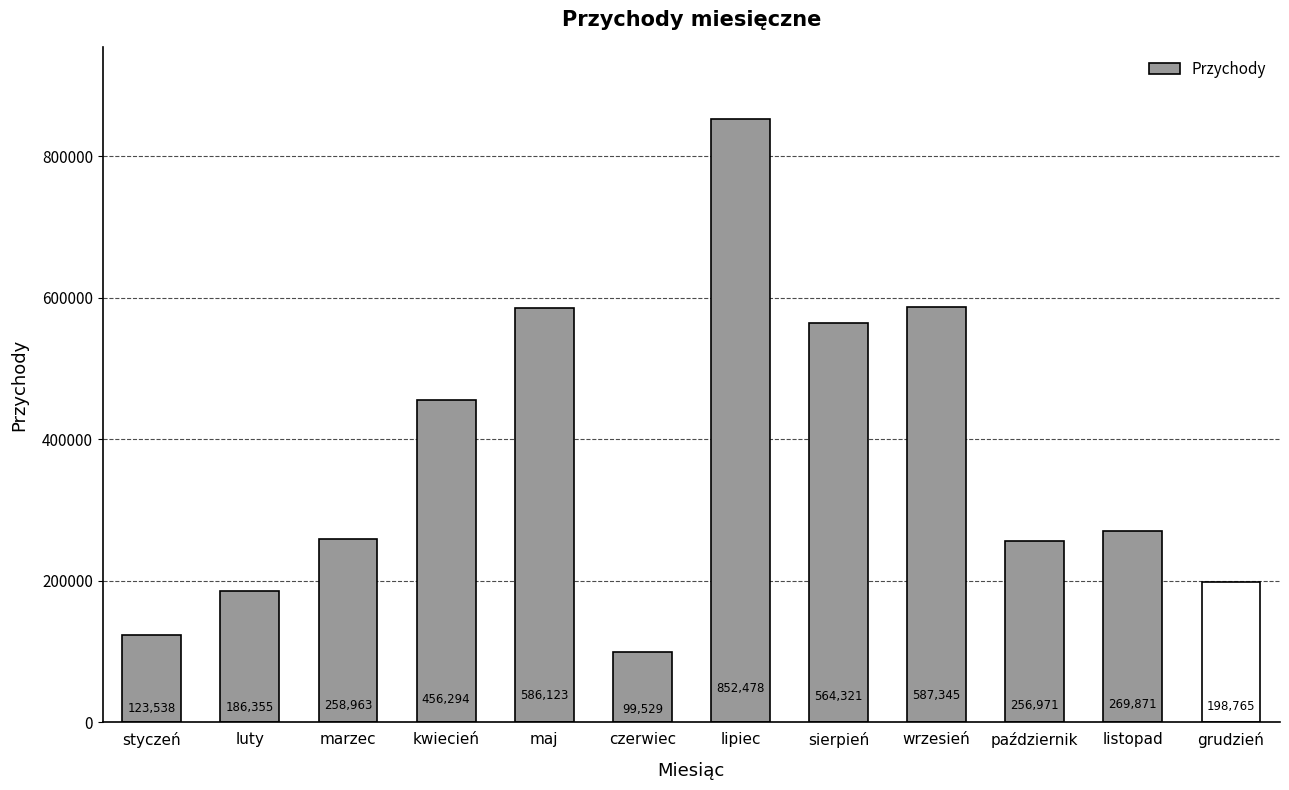

What is the average value?

370046